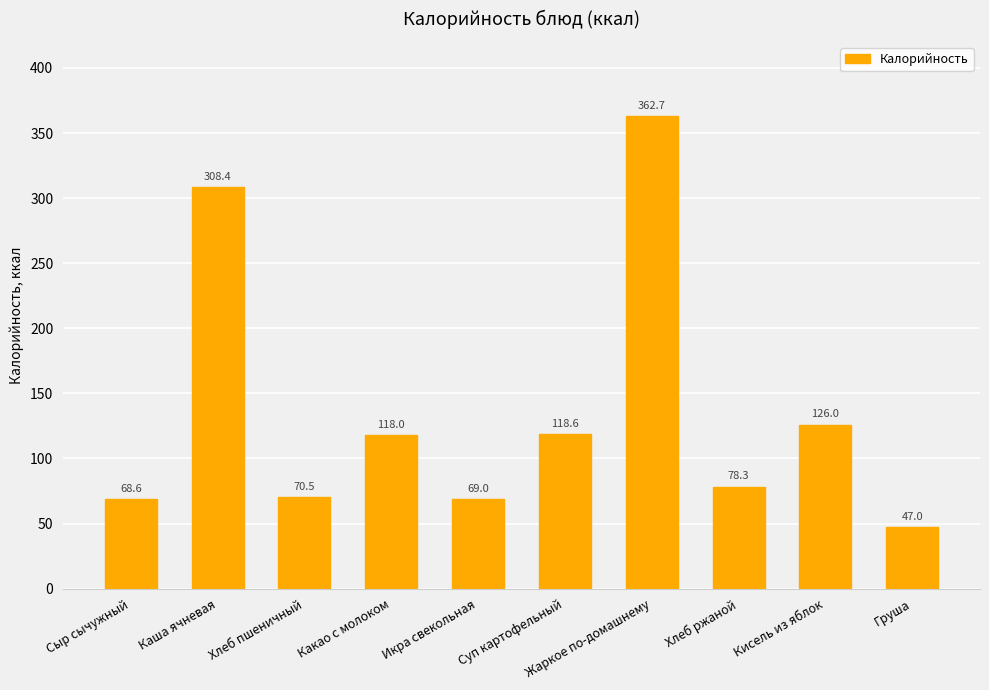

Reading left to right, transcribe all the data shown in this chart.

68.6	308.4	70.5	118.0	69.0	118.6	362.7	78.3	126.0	47.0